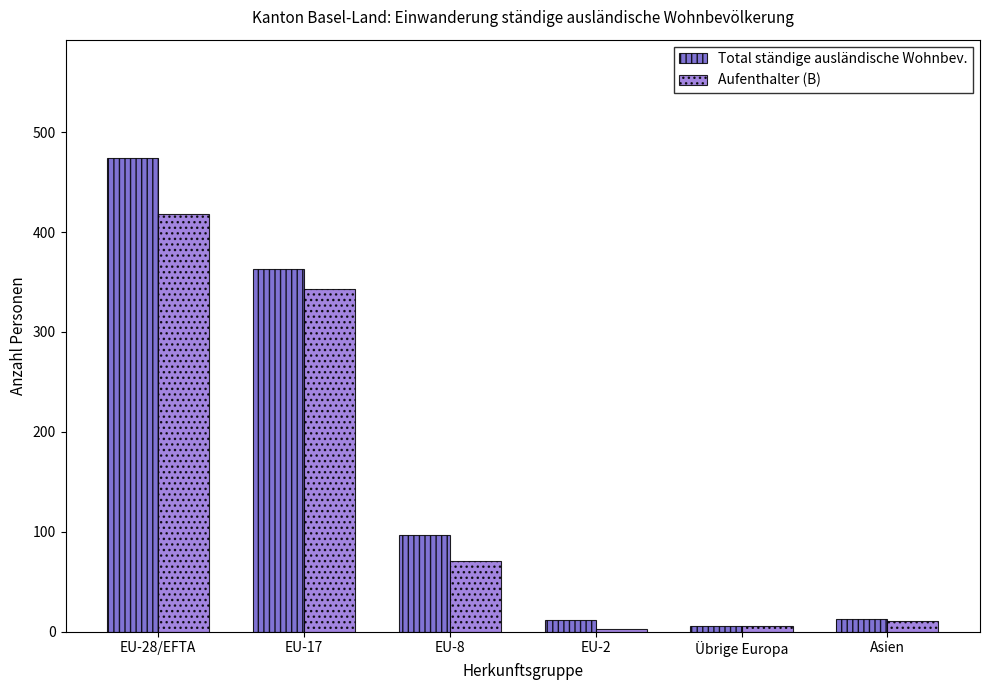

List the series in order of their overall mean, highest first.

Total ständige ausländische Wohnbev., Aufenthalter (B)